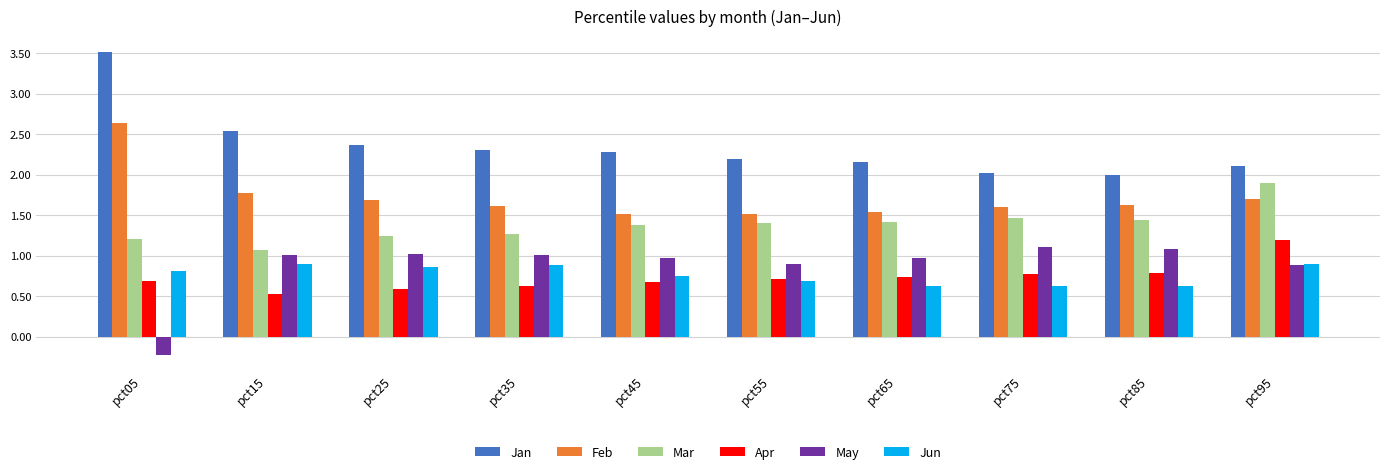

How many data points does each series have?

10